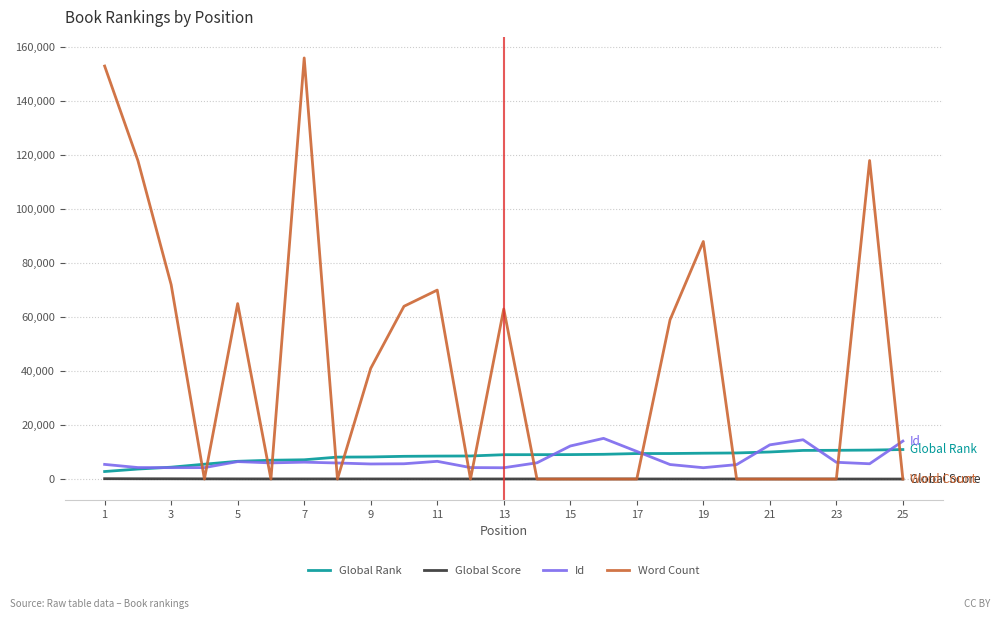

Which series has the largest total across all categories?

Word Count